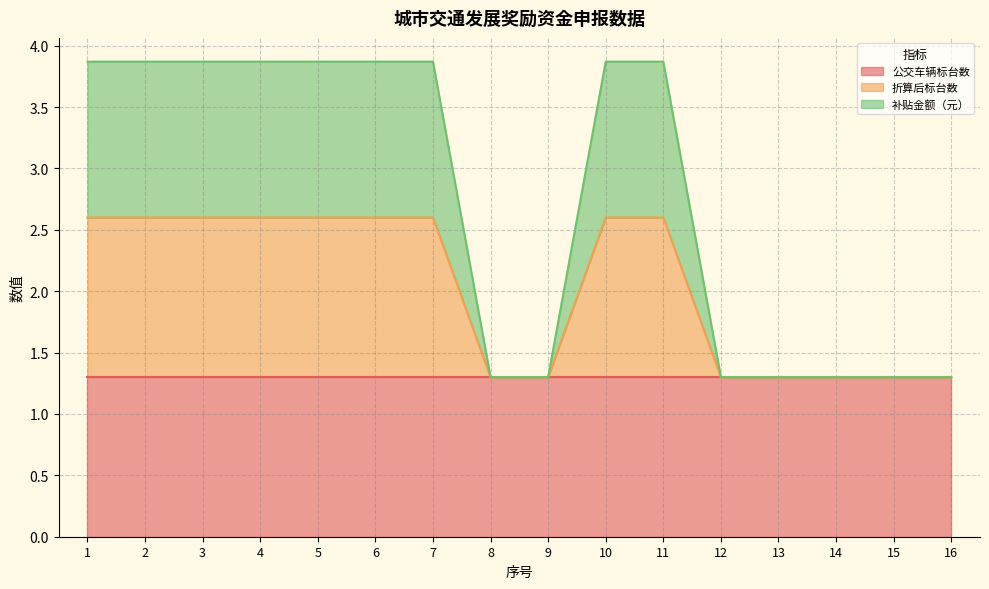

What is the minimum value shown in the chart?

1.3